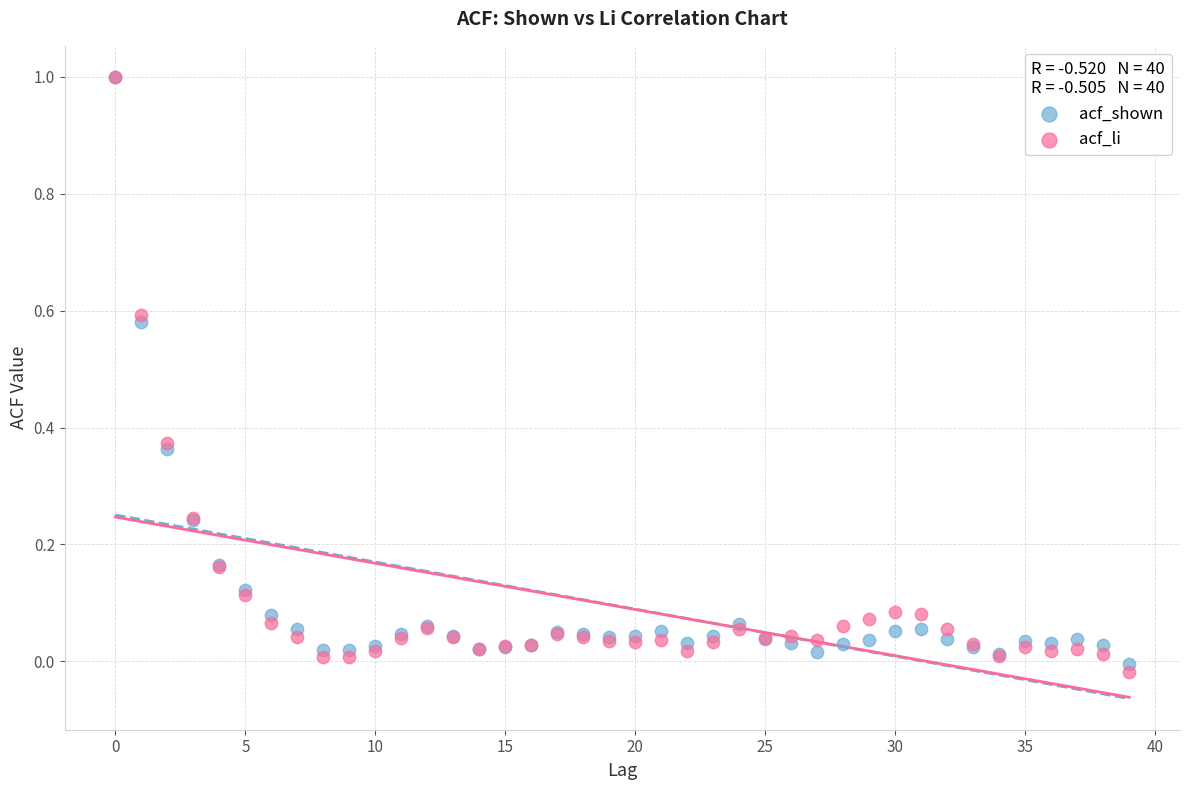

Which series has the widest spread of Y values?

acf_li